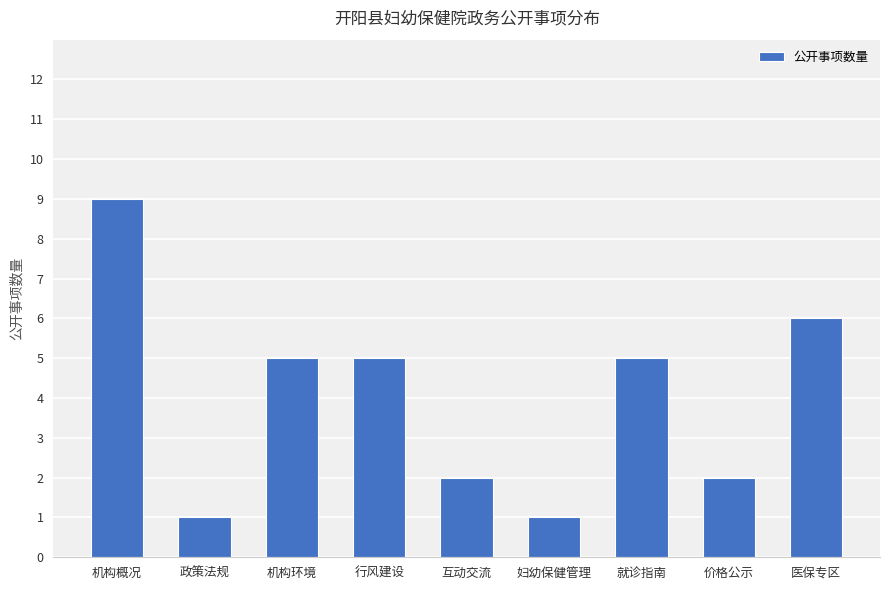

What is the maximum value shown in the chart?

9